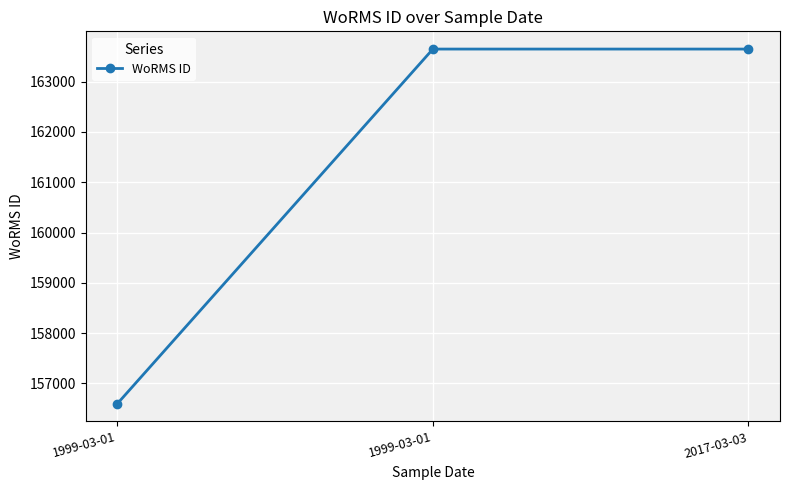

Is this an area chart (filled region under the line)?

No